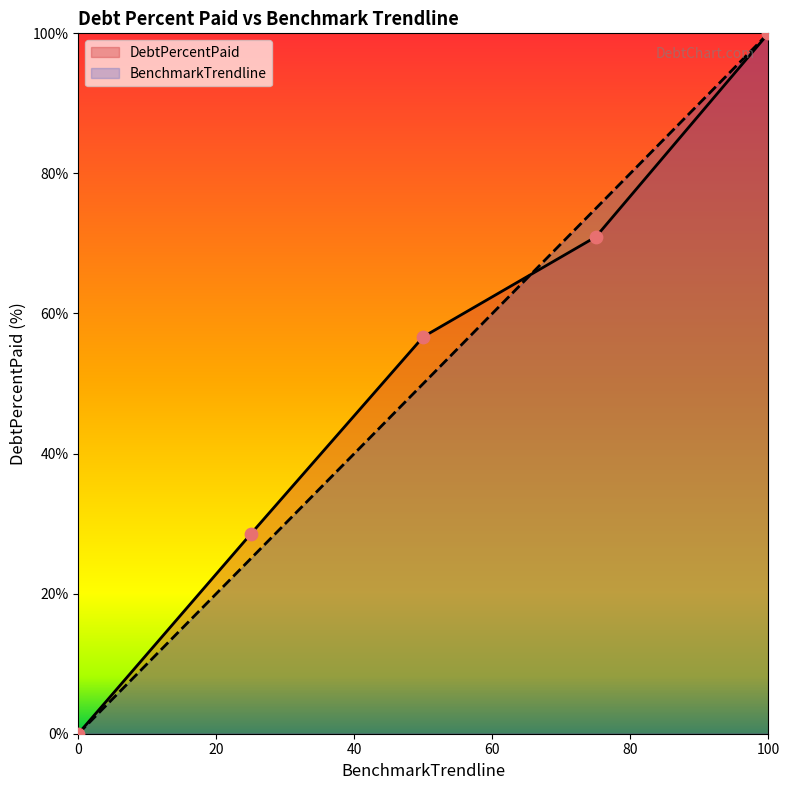

Which series contains the lowest Y value?

DebtPercentPaid